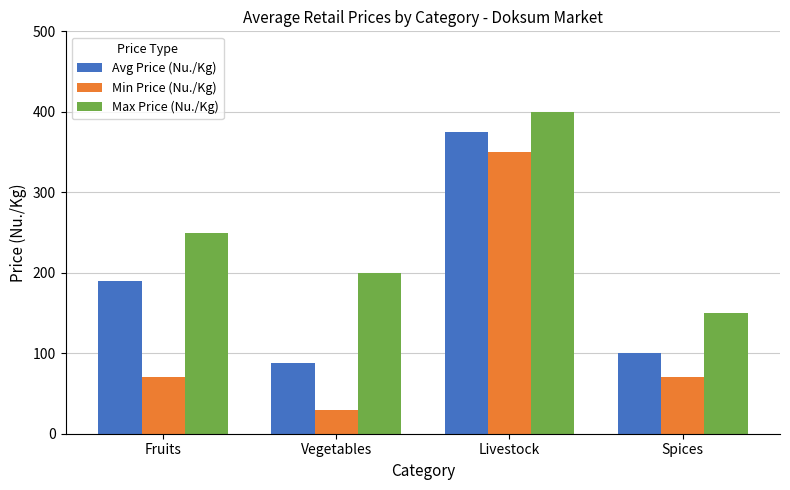

Where is Avg Price (Nu./Kg) nearest to the value 231?

Fruits